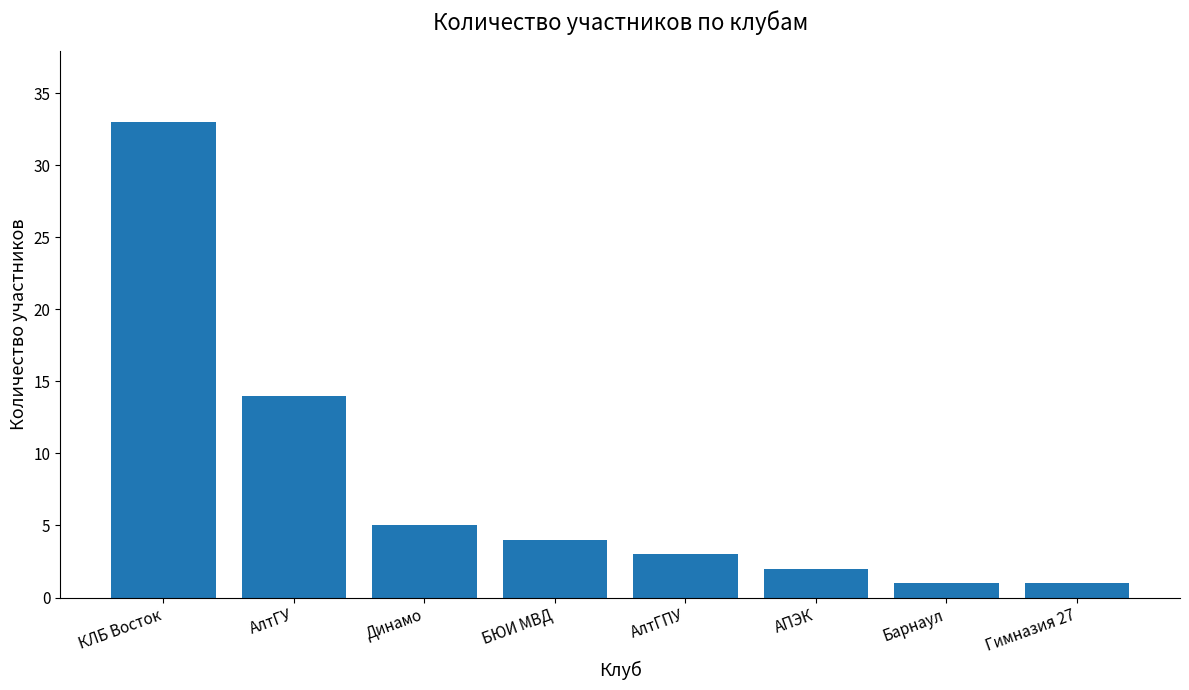

What is the label of the 4th bar from the right?

АлтГПУ